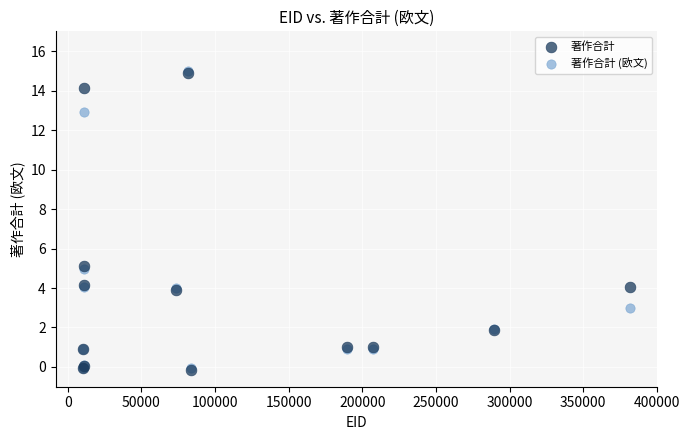

What are all the series names shown in the legend?

著作合計, 著作合計 (欧文)